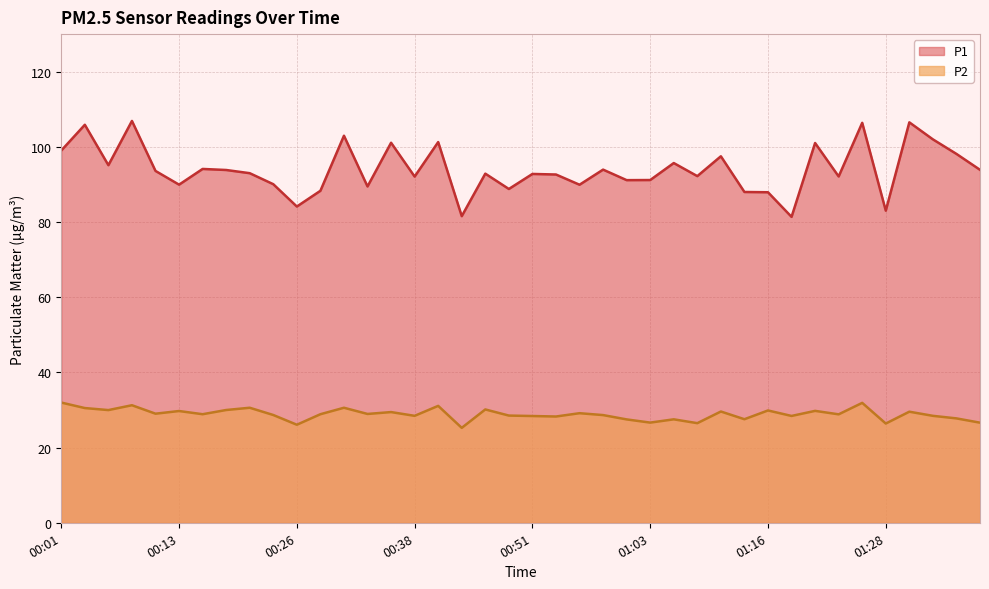

True or false: P2 and P1 cross at least once.

False